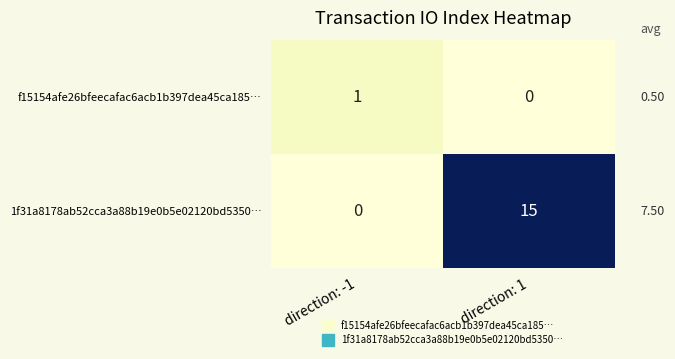

Between direction: -1 and direction: 1, which series saw the biggest shift?

1f31a8178ab52cca3a88b19e0b5e02120bd5350…